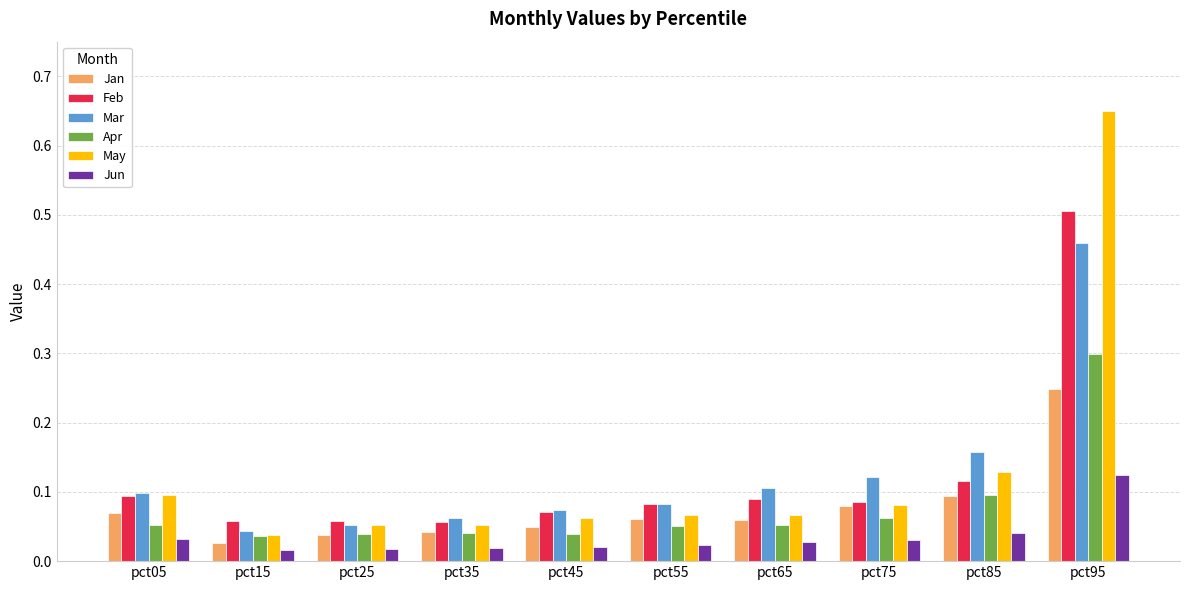

What is the sum of all Mar values?

1.3